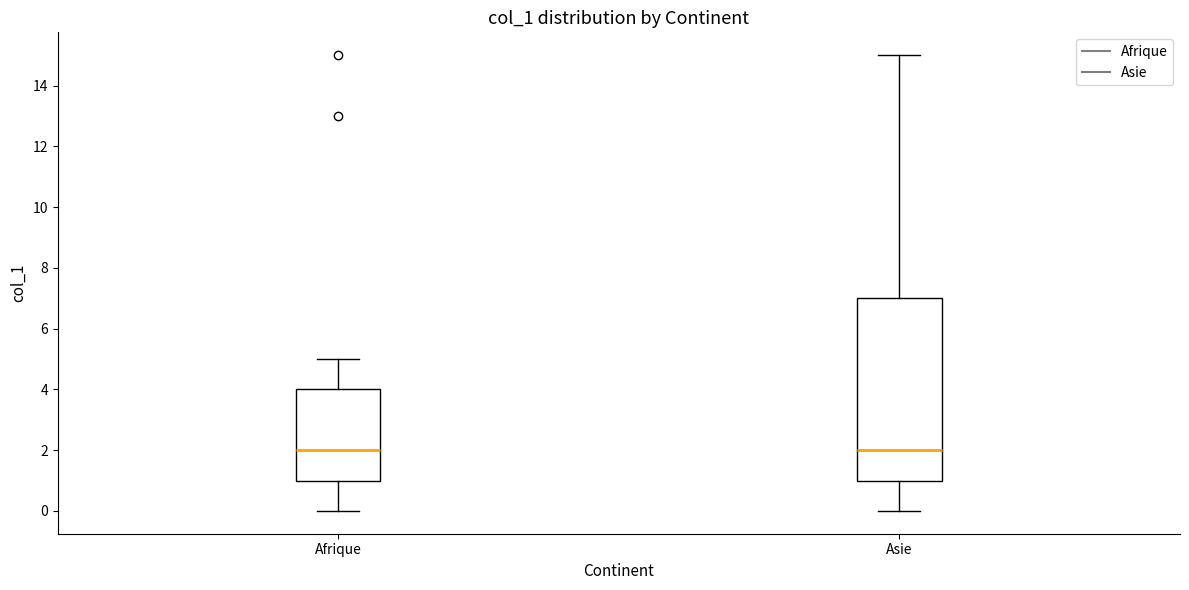

Comparing the boxes themselves (not the whiskers), which one is the tallest?

Asie